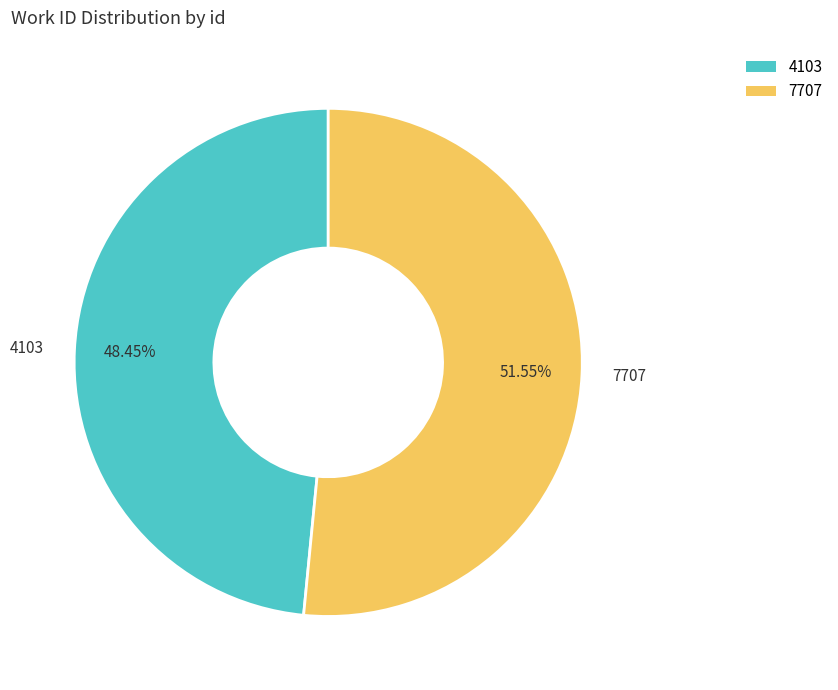

How many segments does this pie chart have?

2